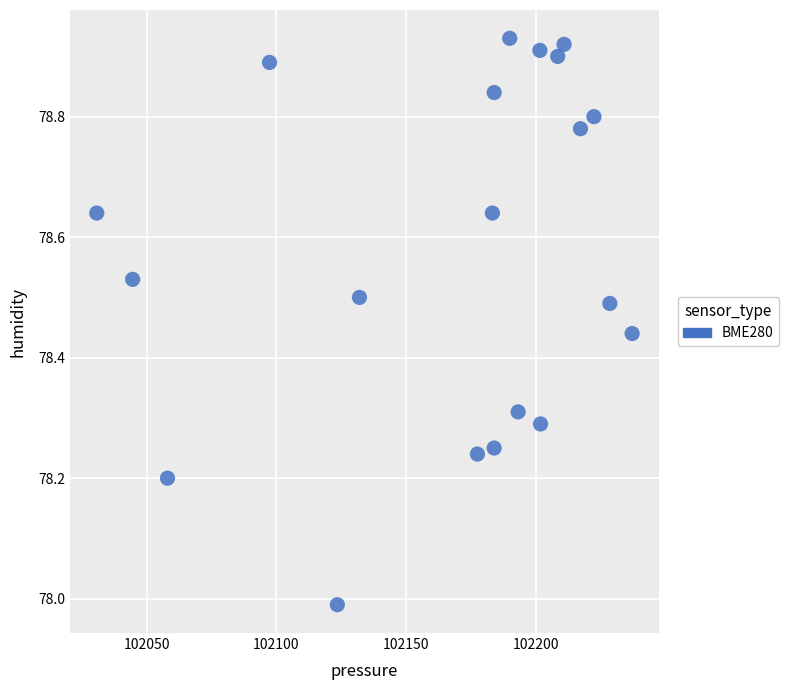

What is the range of X values (max minus min)?

206.4